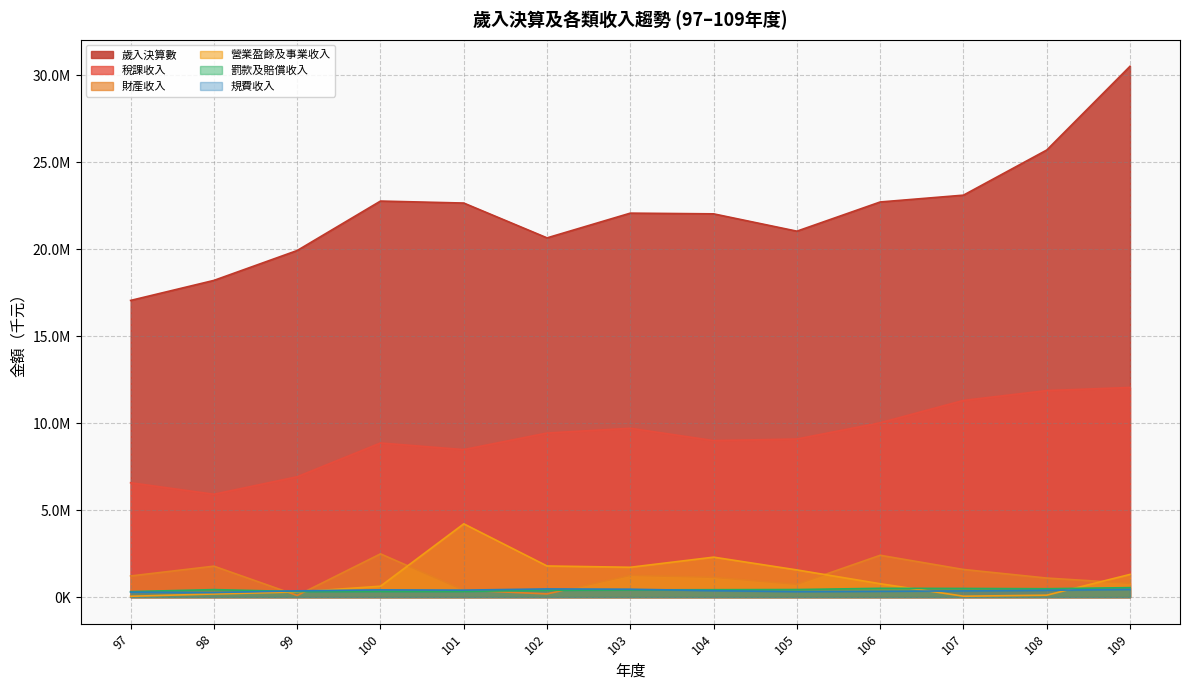

The 規費收入 series shows 564303.8 at 107. True or false?

False